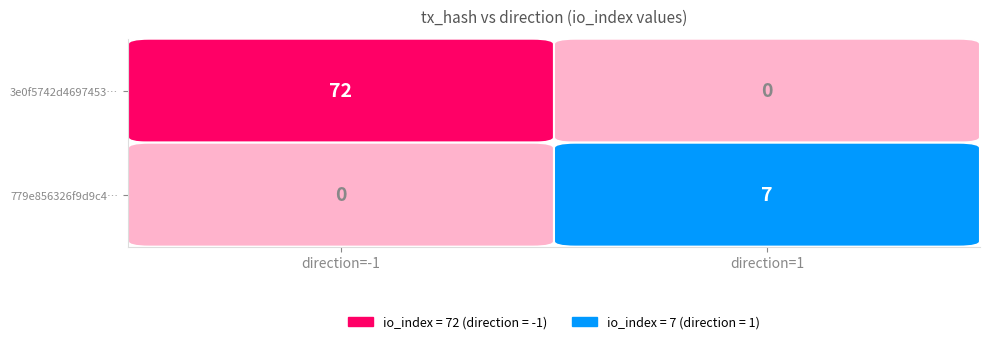

What is the maximum value for 779e856326f9d9c4…?

7